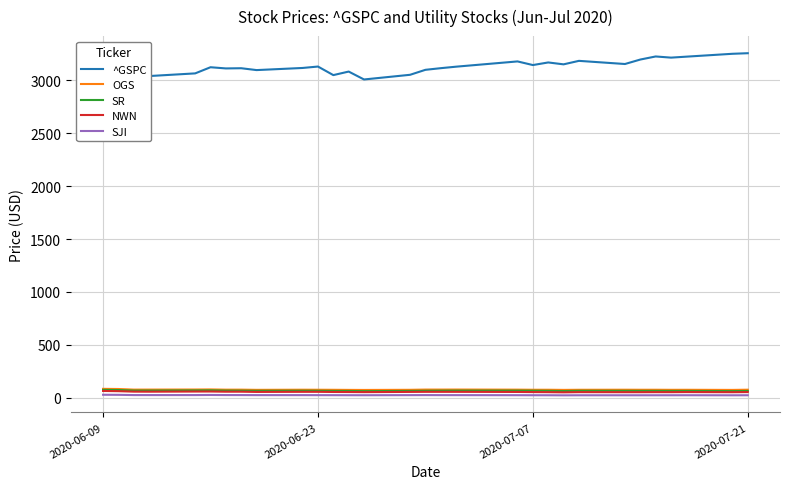

What is the maximum value for SR?

74.5